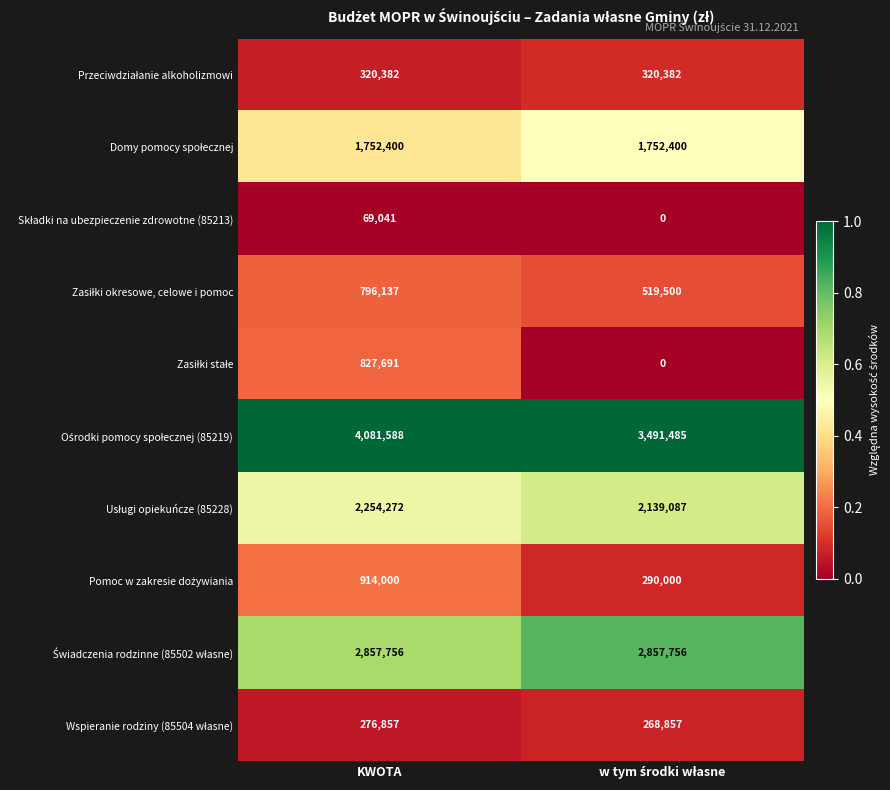

What is the greatest value displayed?

4081588